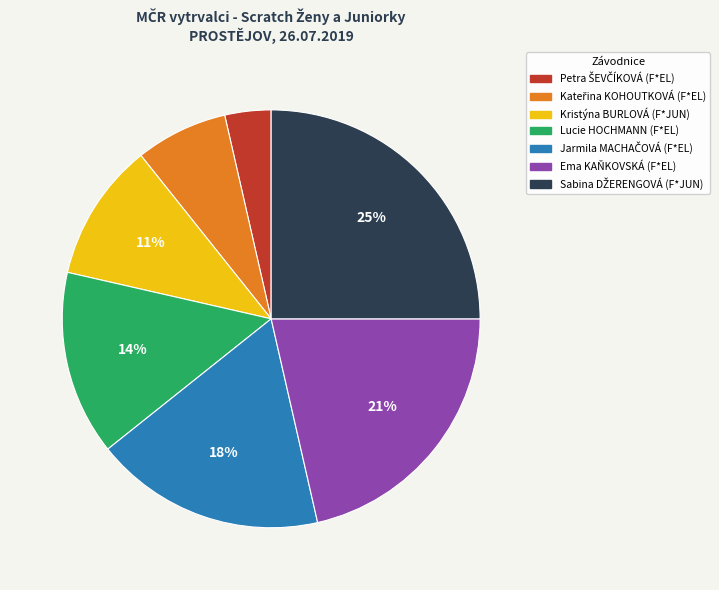

To the nearest percent, what is the average slice percentage?

14%